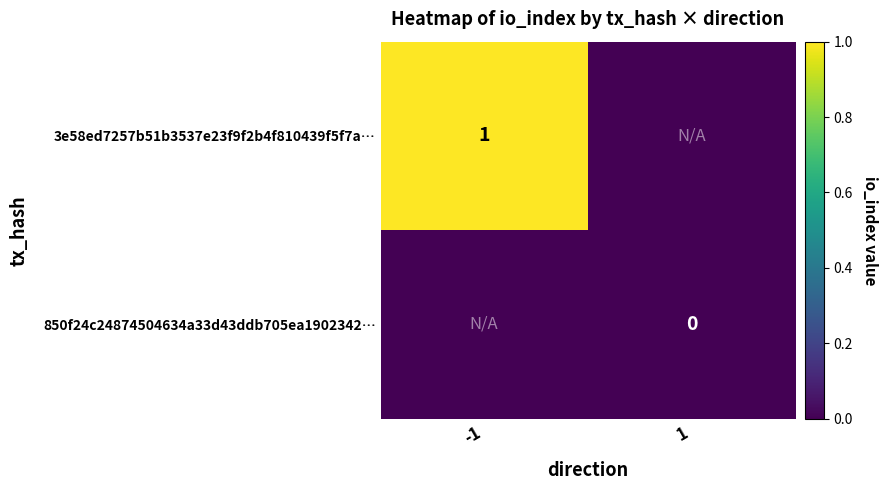

The 3e58ed7257b51b3537e23f9f2b4f810439f5f7a… series shows 1 at -1. True or false?

True